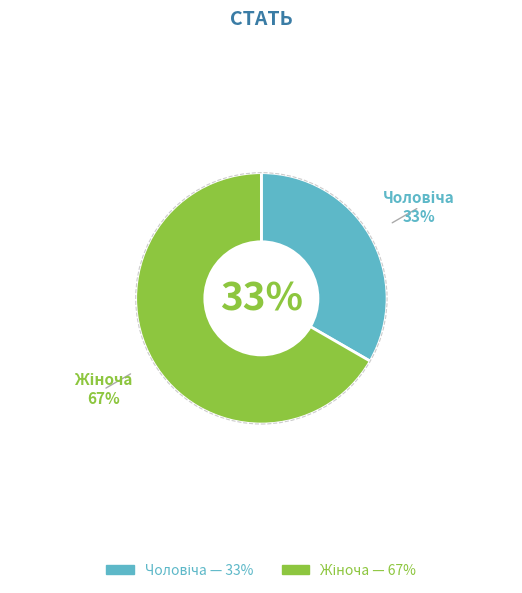

Count the number of slices in the pie.

2